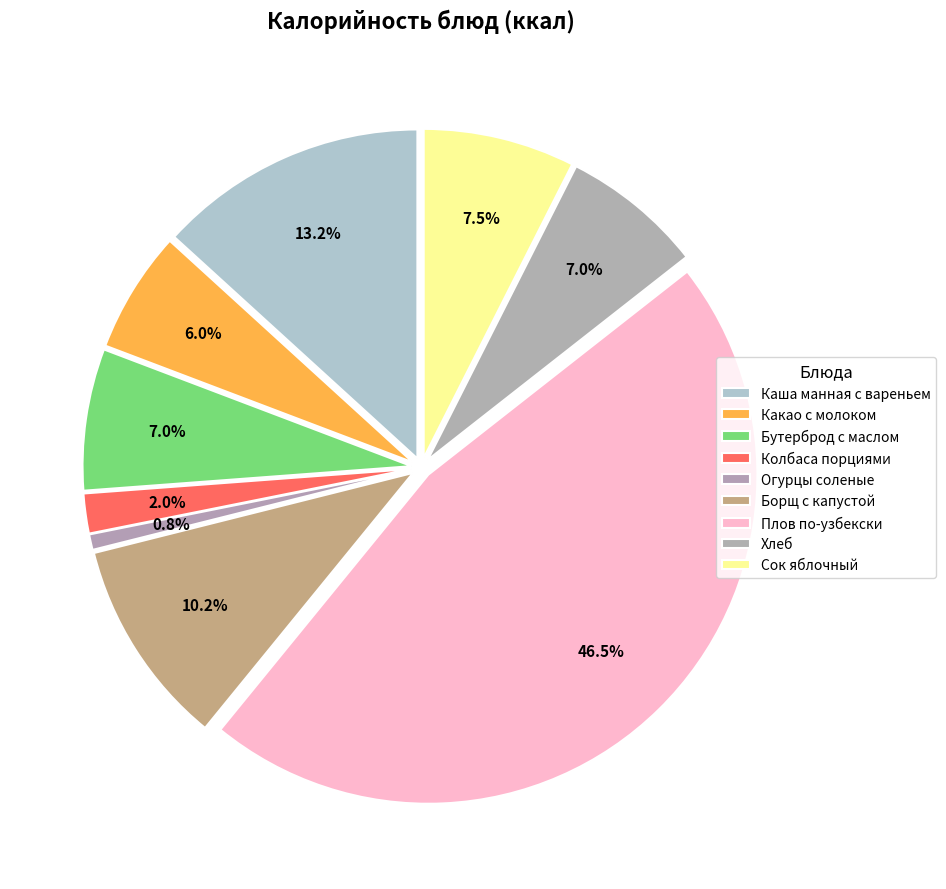

Combined, what portion of the pie is Борщ с капустой and Огурцы соленые?

11.0%